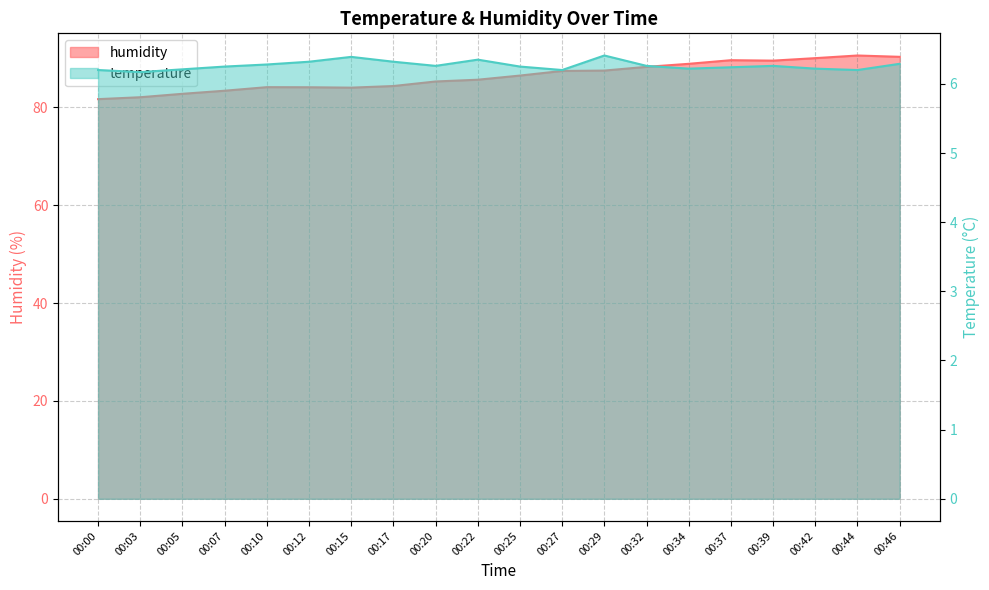

List the series in order of their peak value, lowest first.

temperature, humidity